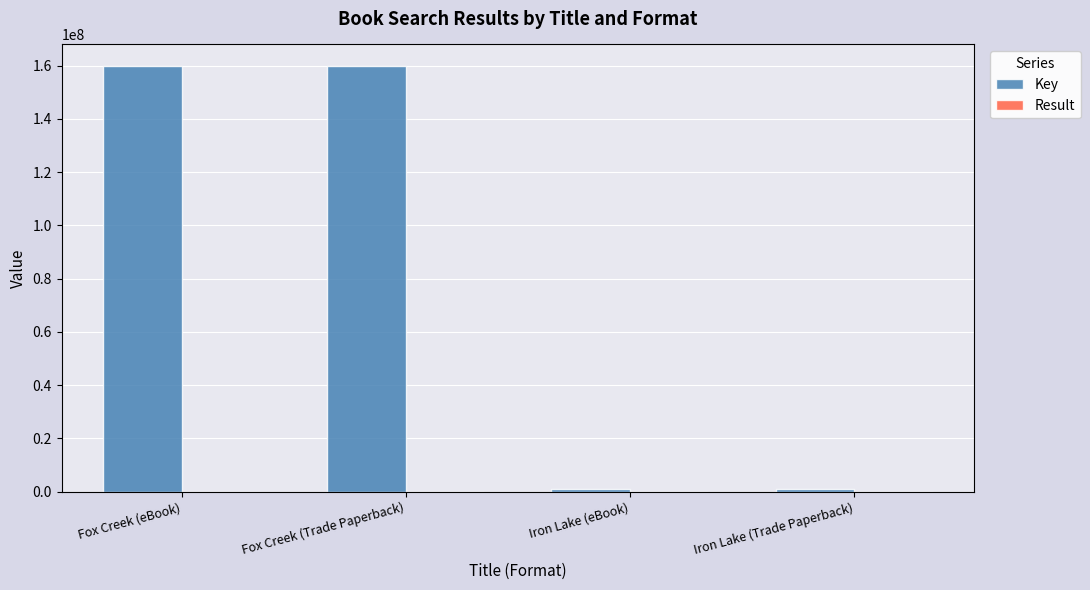

Which series changed the most between Fox Creek (eBook) and Iron Lake (Trade Paperback)?

Key